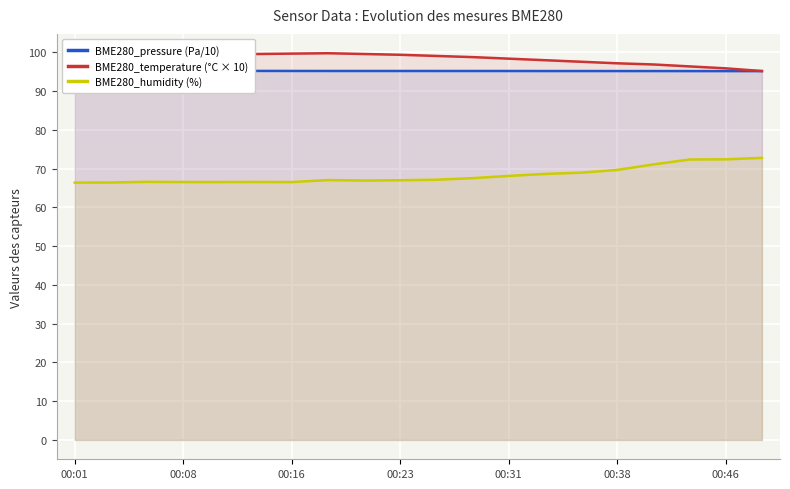

Count the number of data series in this chart.

3